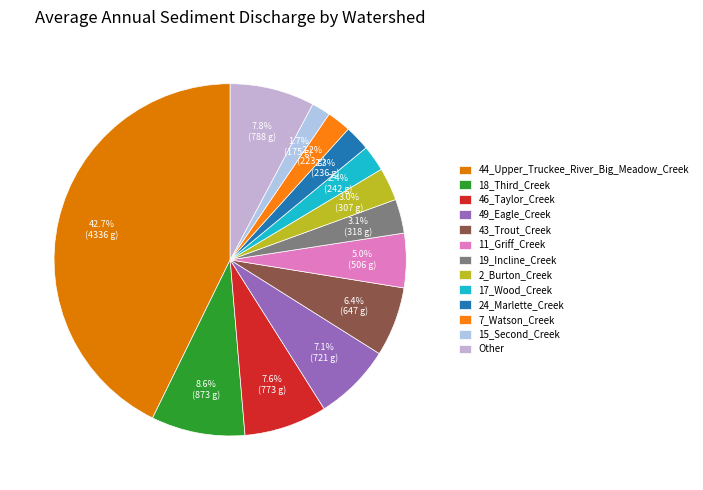

Is there a majority slice in this chart?

No